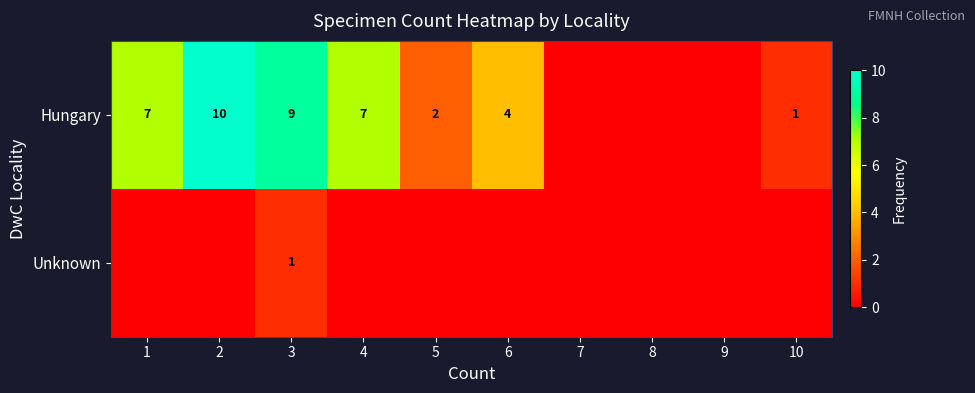

What is the difference between the Hungary values at 1 and 10?

6